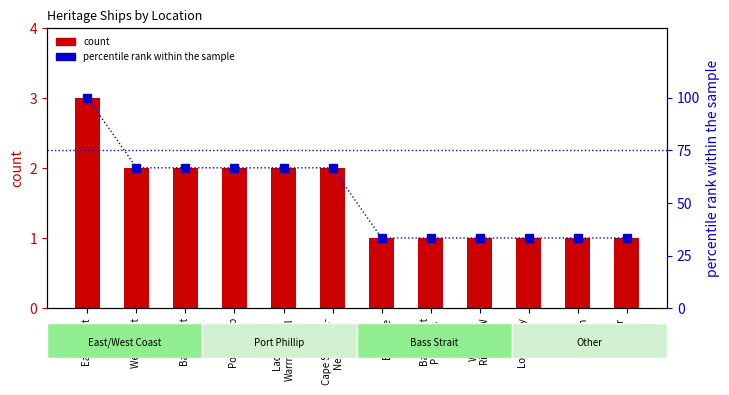

How many data points are above 66?

6